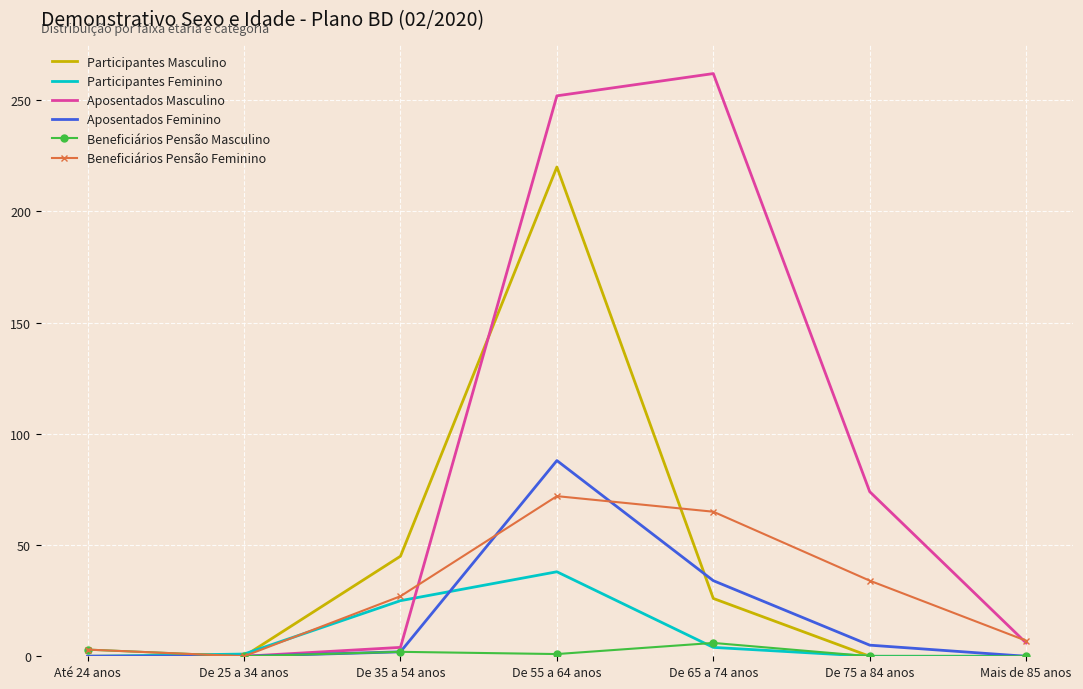

Is the value of Beneficiários Pensão Masculino at De 65 a 74 anos greater than the value of Beneficiários Pensão Feminino at De 65 a 74 anos?

No